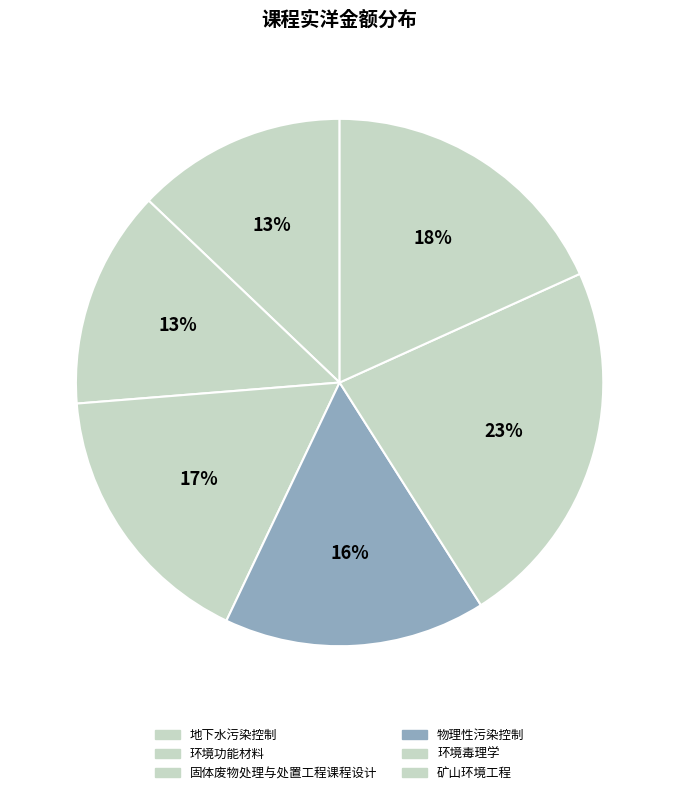

Rank the categories by value from highest to lowest.

环境毒理学, 矿山环境工程, 固体废物处理与处置工程课程设计, 物理性污染控制, 环境功能材料, 地下水污染控制